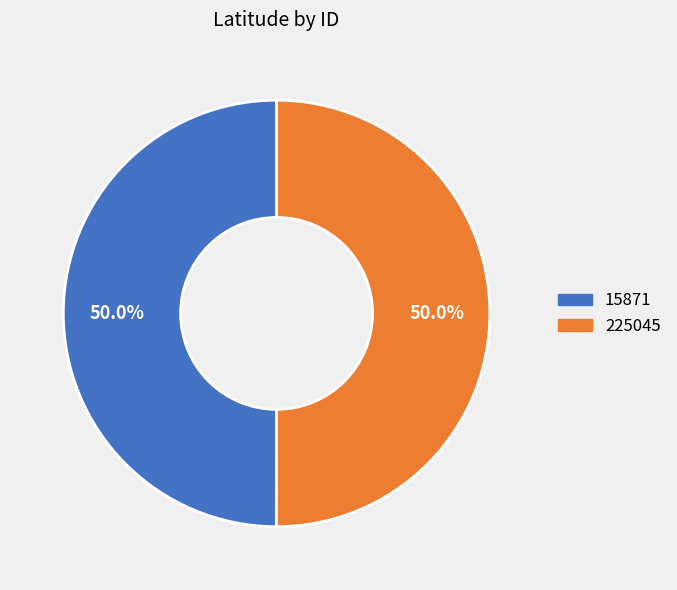

True or false: 15871 accounts for 50% of the total.

True